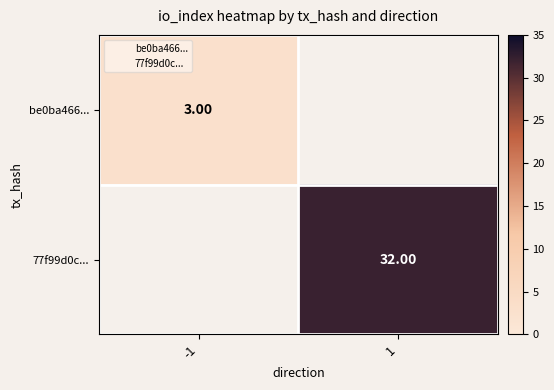

How many data points does each series have?

2